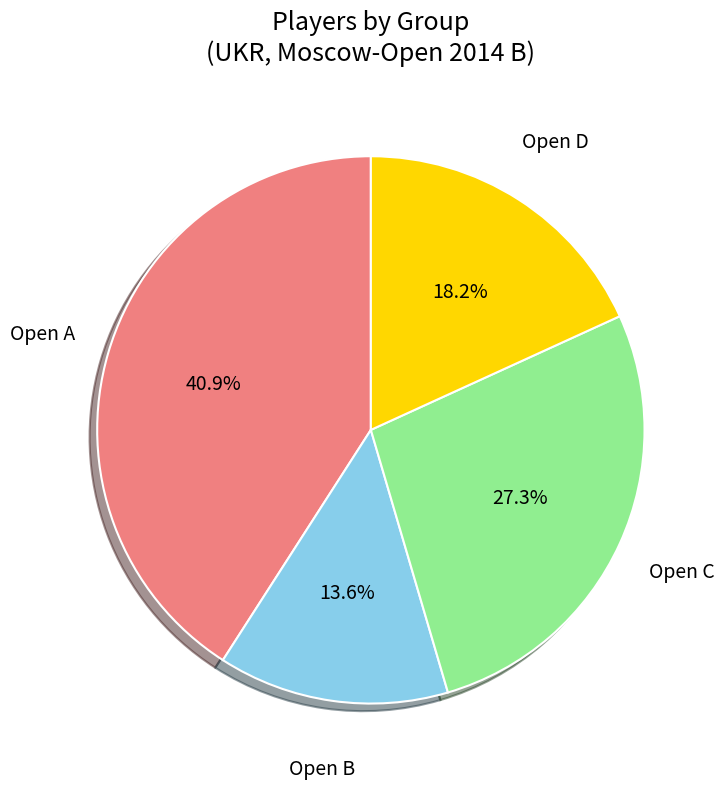

Is the sum of Open A and Open B greater than half?

Yes